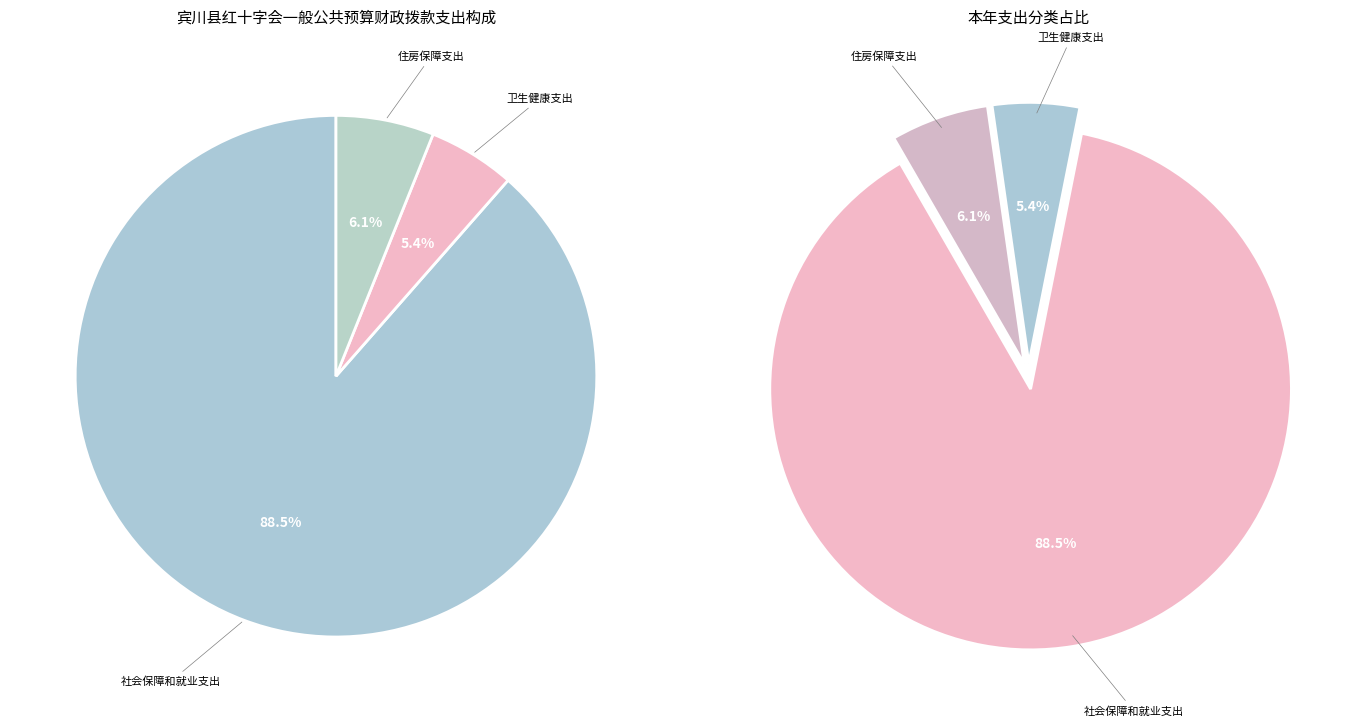

Which category has the biggest portion of the pie?

社会保障和就业支出